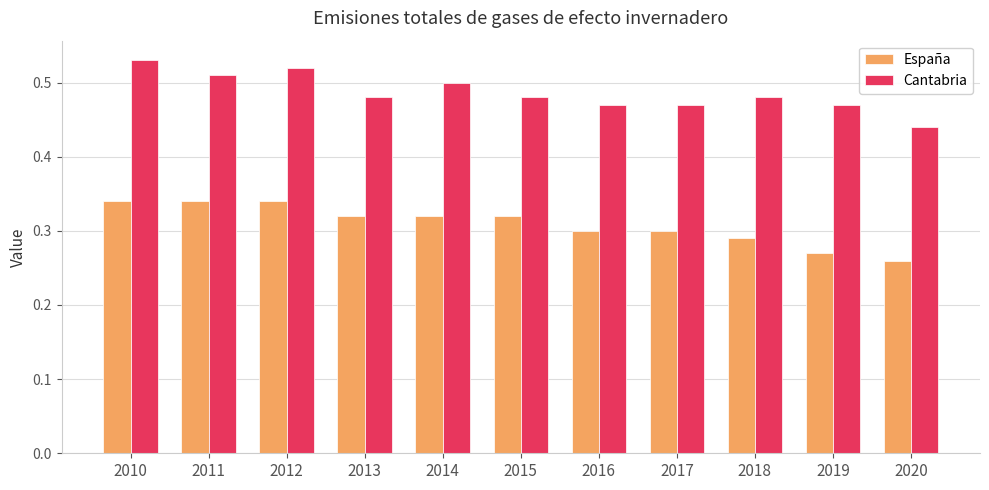

At which label is Cantabria closest to 0?

2020